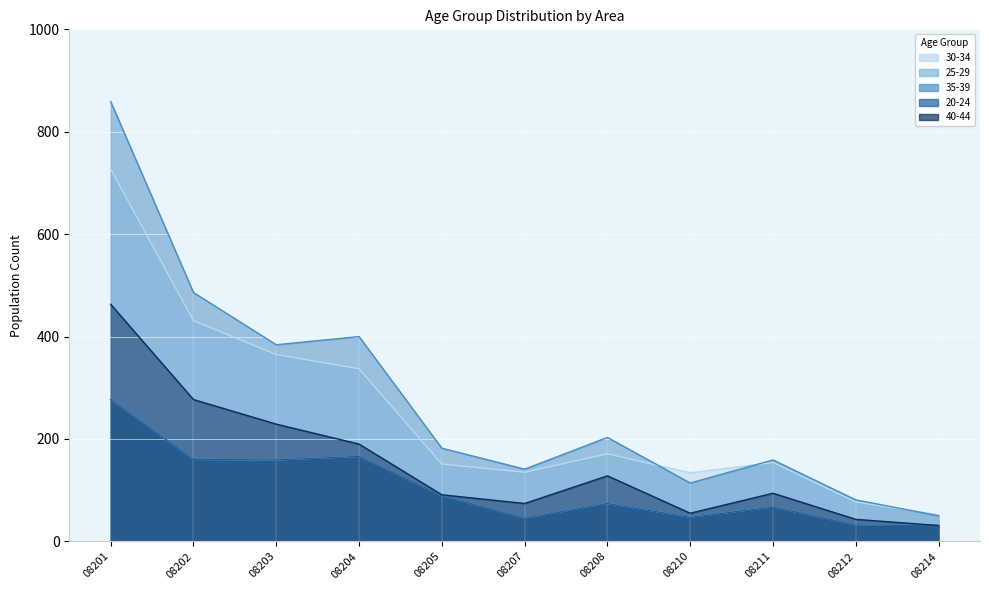

What is the value of the 35-39 point at the 1st from the left?

859